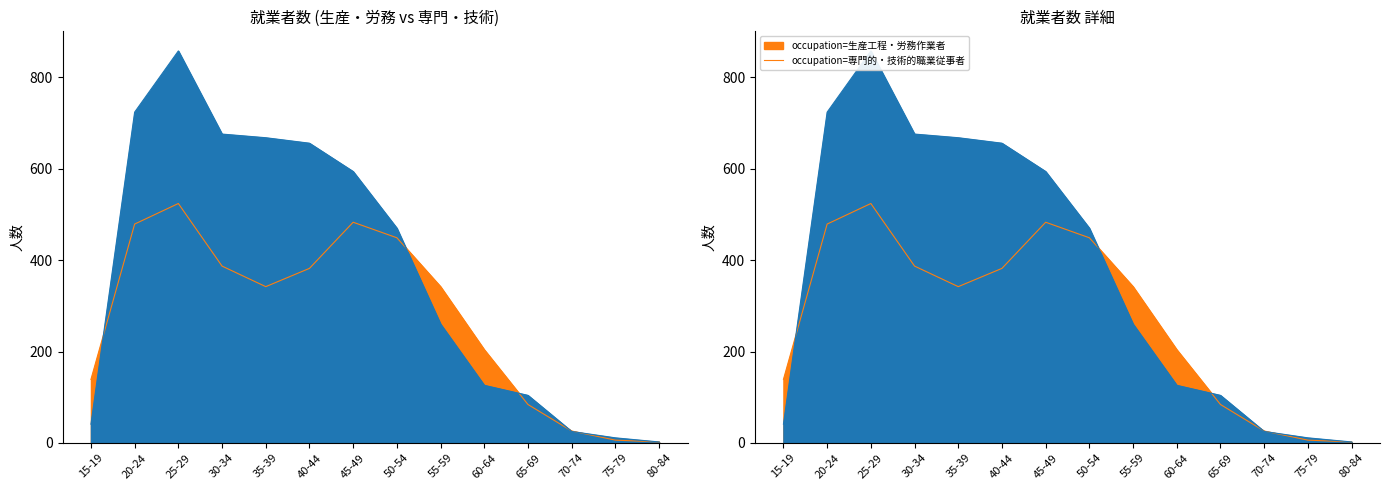

In 生産工程・労務作業者, how many points are lower than both neighbors (excluding endpoints)?

1